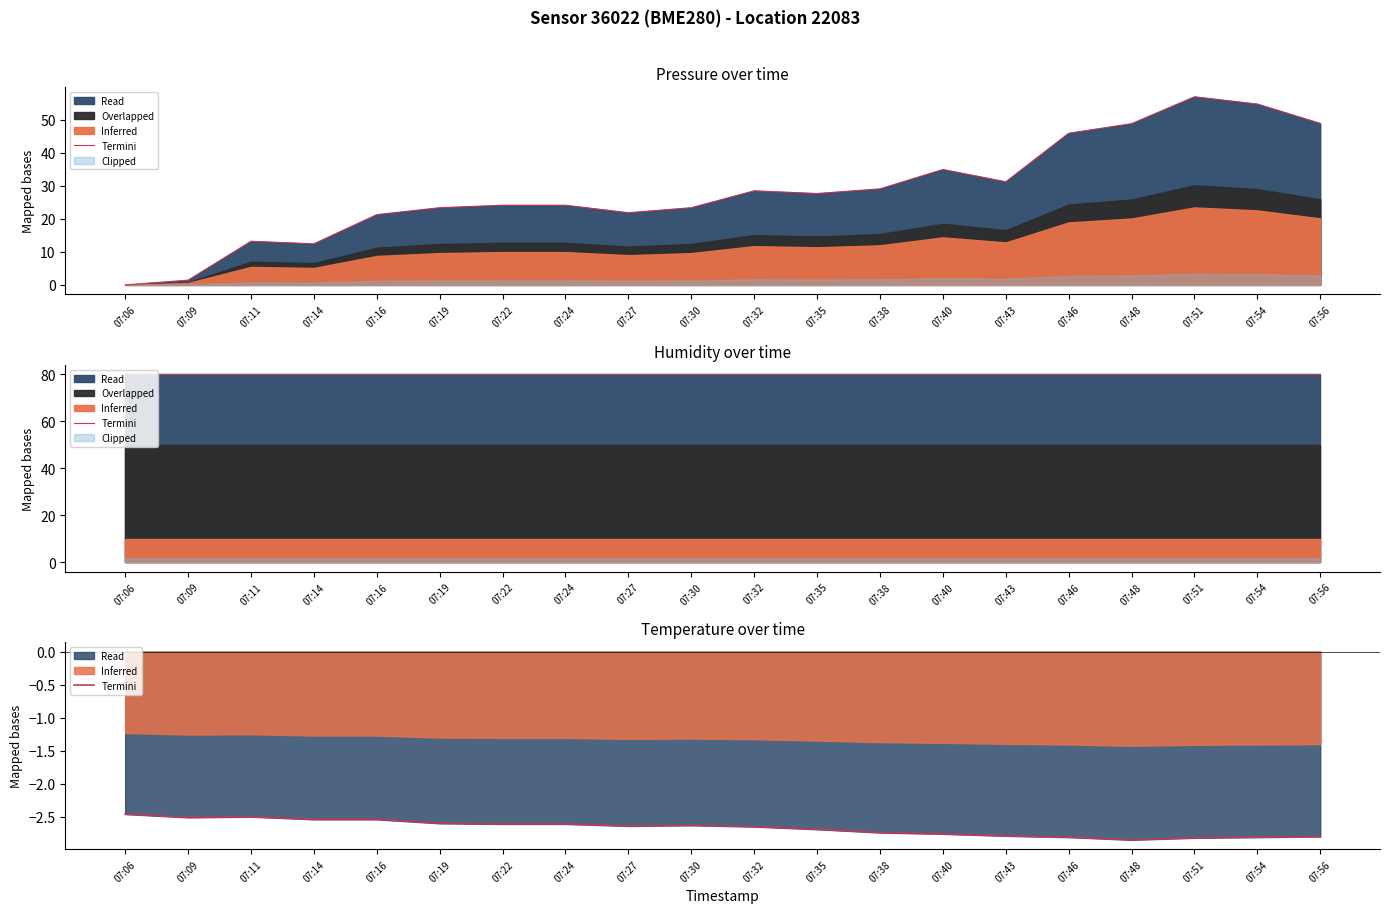

What is the value of the 14th point from the left?

-2.8